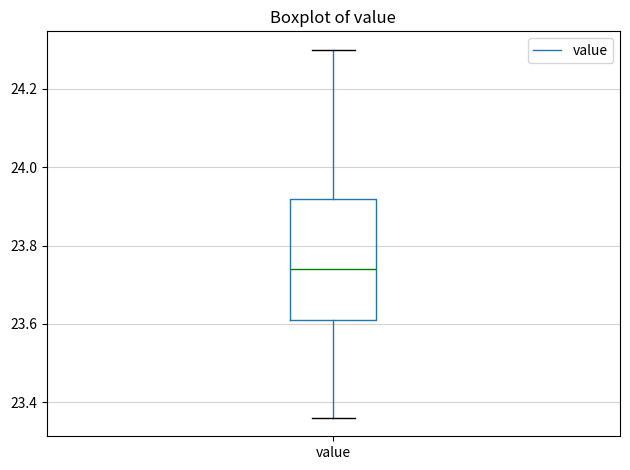

Transcribe this box plot: give where the median line is, the range the box spans, and where the two whiskers end, as read against the y-axis. The values are not printed on the chart, so give them approximately, as read against the axis.

median 23.74, box 23.62 to 23.92, whiskers 23.36 to 24.30